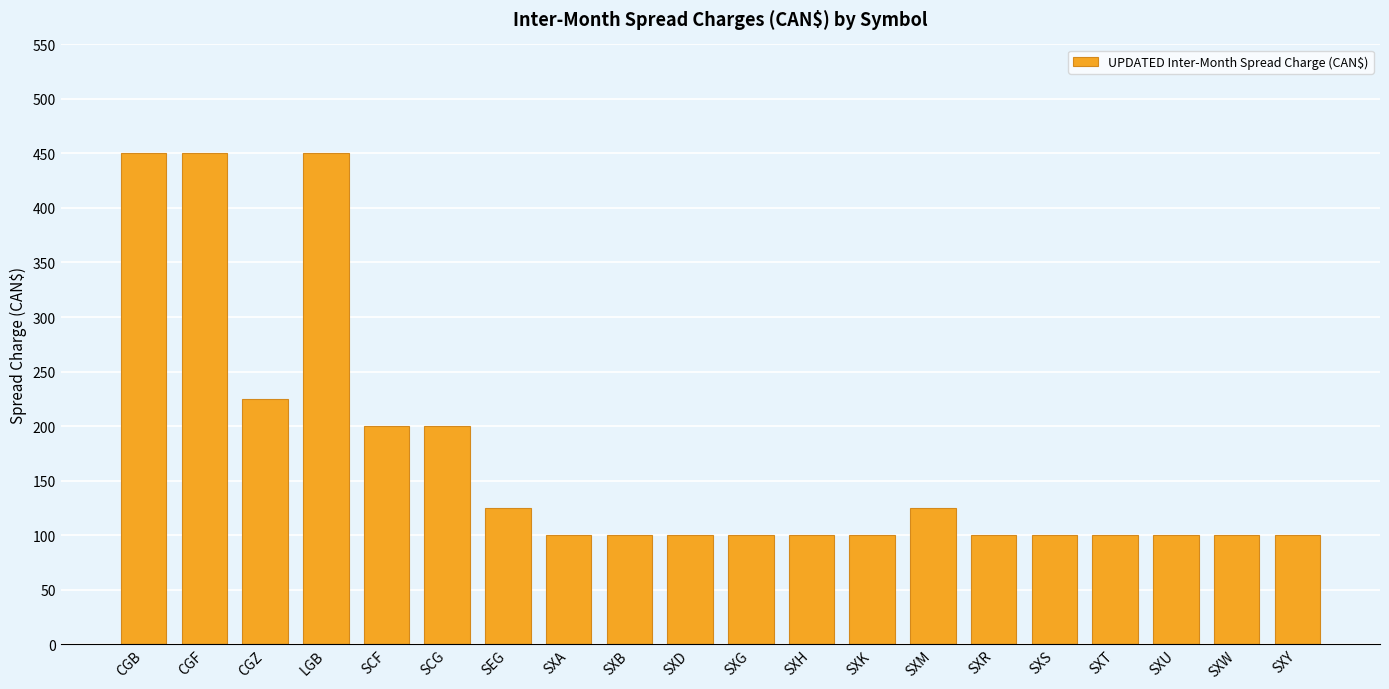

What is the value of the 15th bar from the left?

100